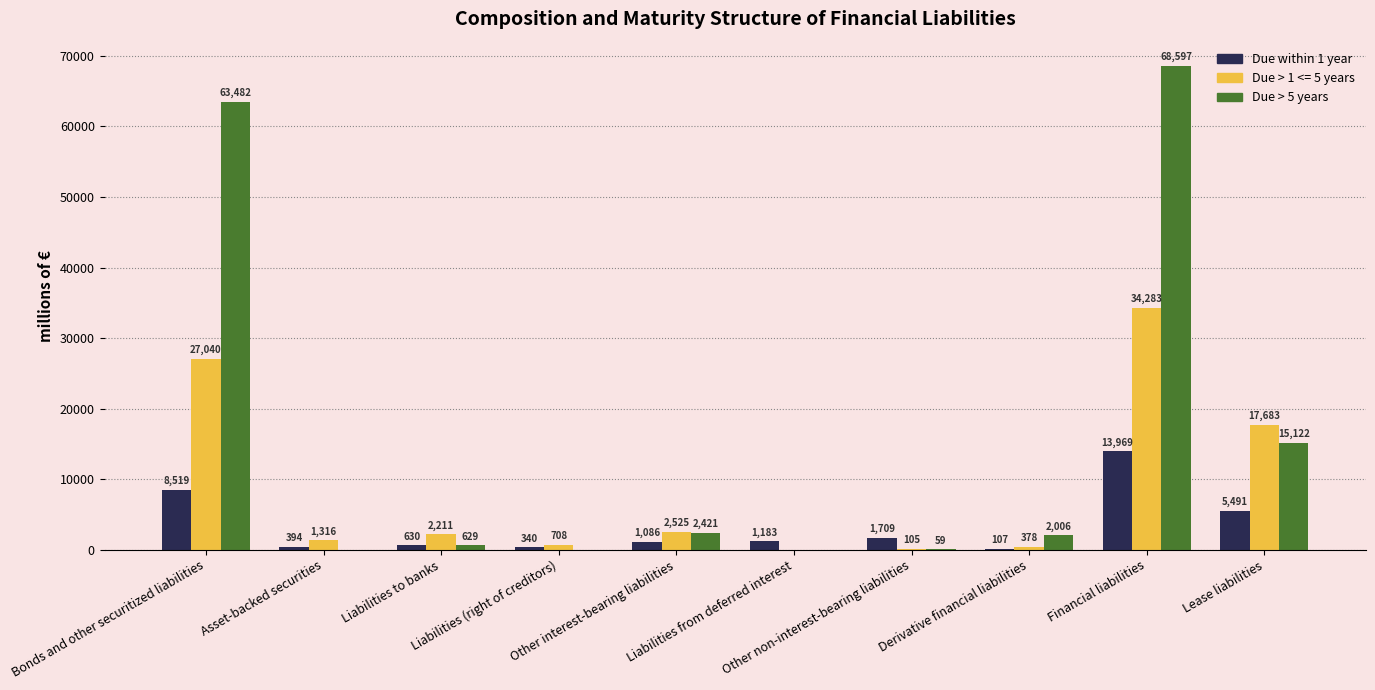

Between Asset-backed securities and Liabilities to banks, which series saw the biggest shift?

Due > 1 <= 5 years